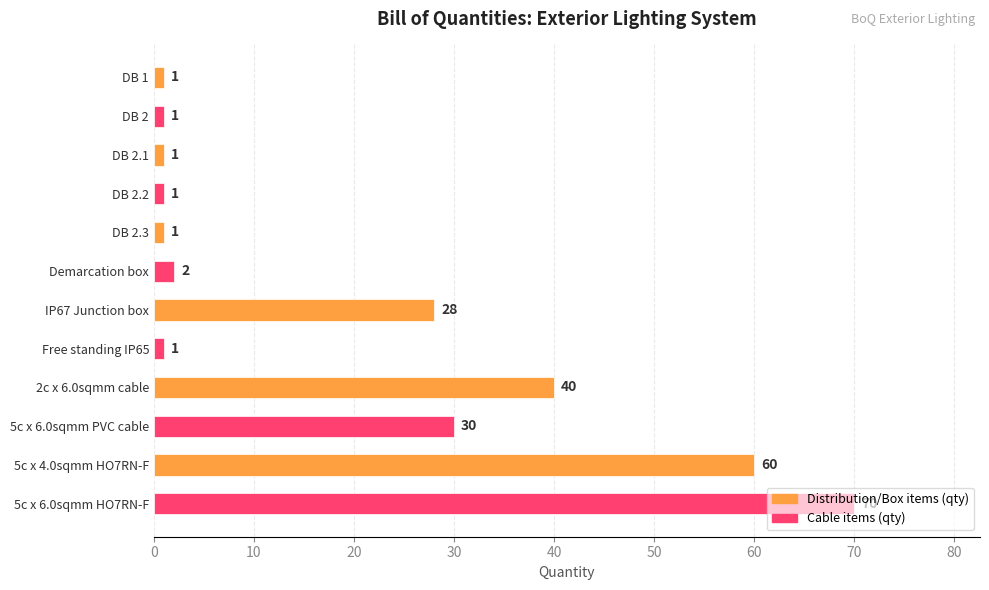

What is the maximum value shown in the chart?

70